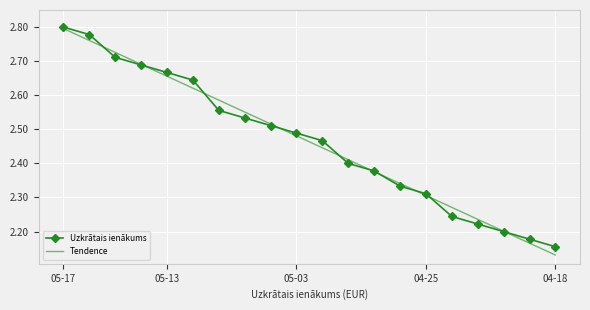

Count the number of categories in the chart.

20